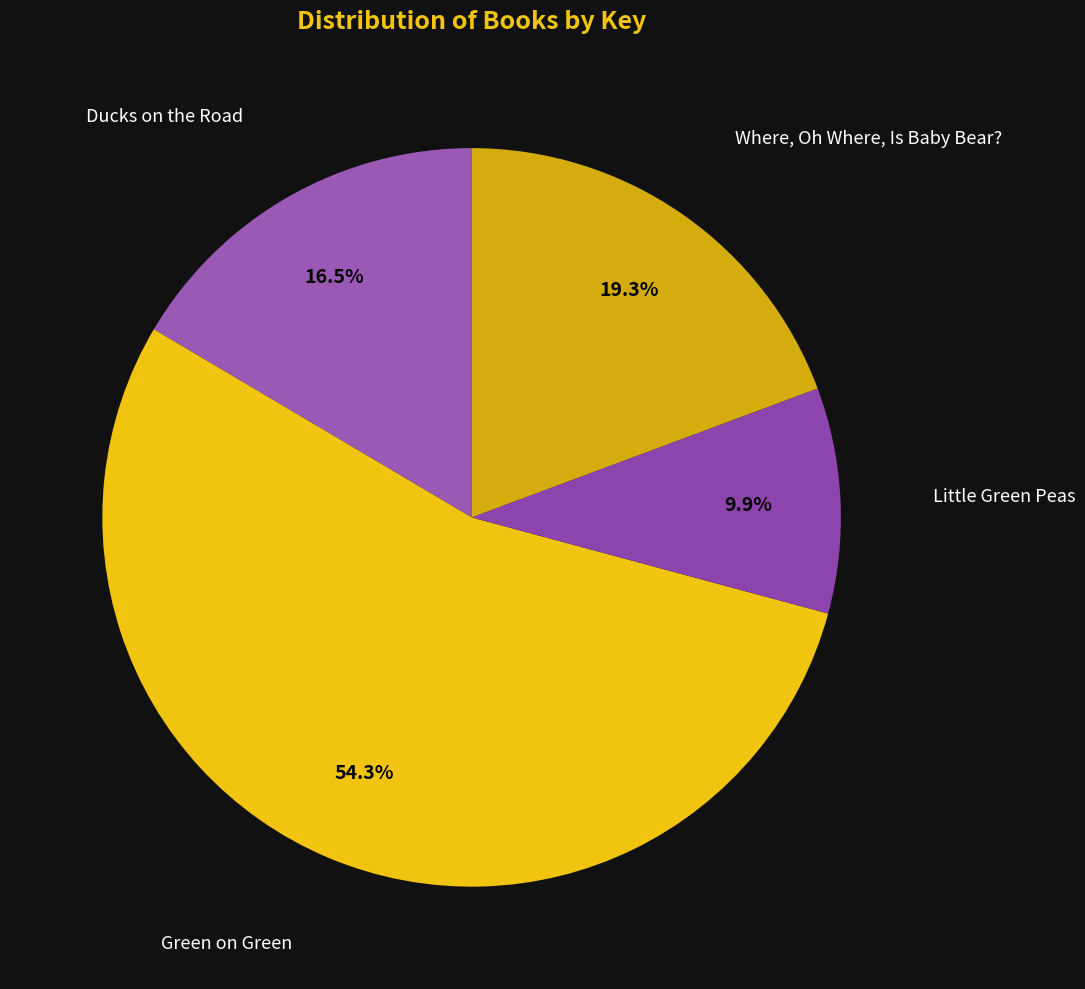

Count the number of slices in the pie.

4